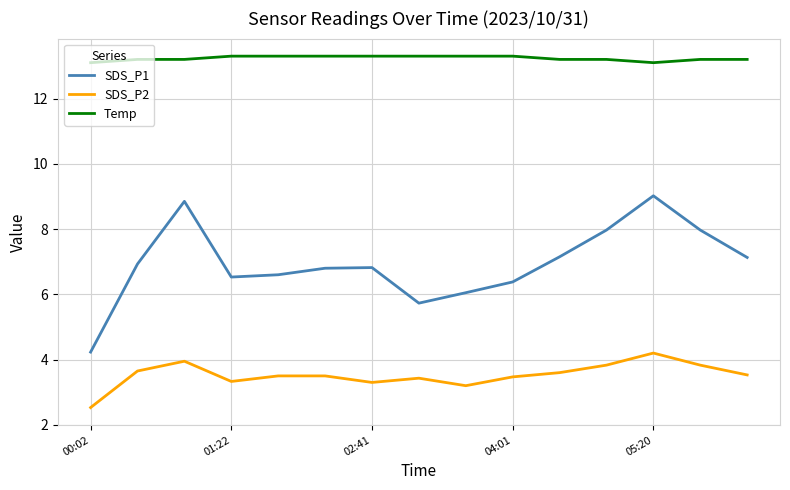

Which series has the largest total across all categories?

Temp